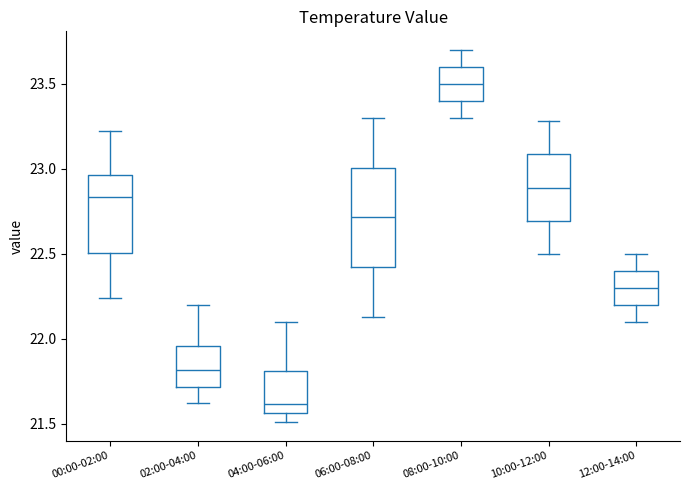

Which box has the highest median line?

08:00-10:00